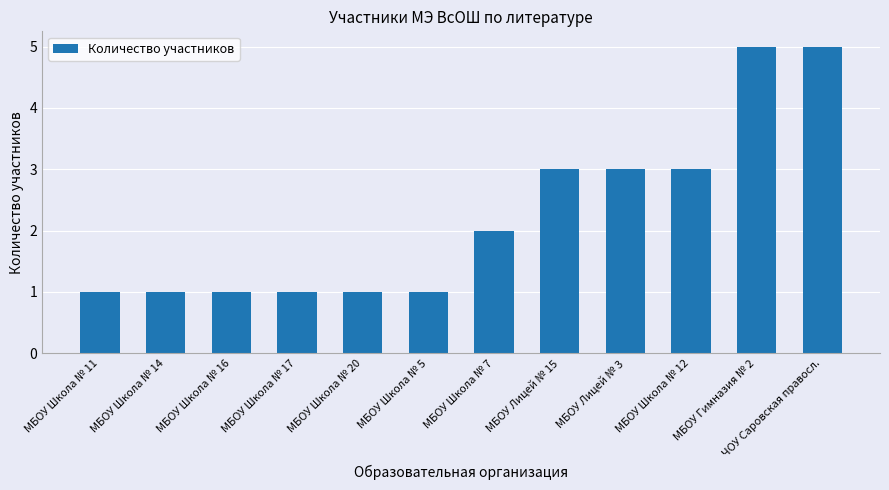

True or false: the data shows 3 at МБОУ Лицей № 15.

True